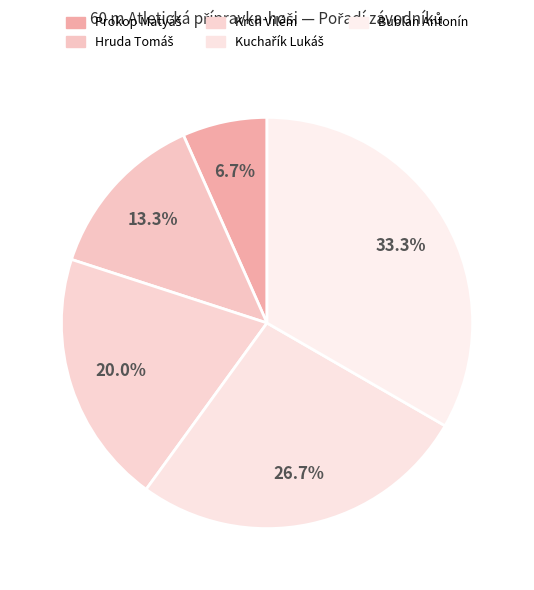

The Kuchařík Lukáš slice represents 15% of the pie. True or false?

False